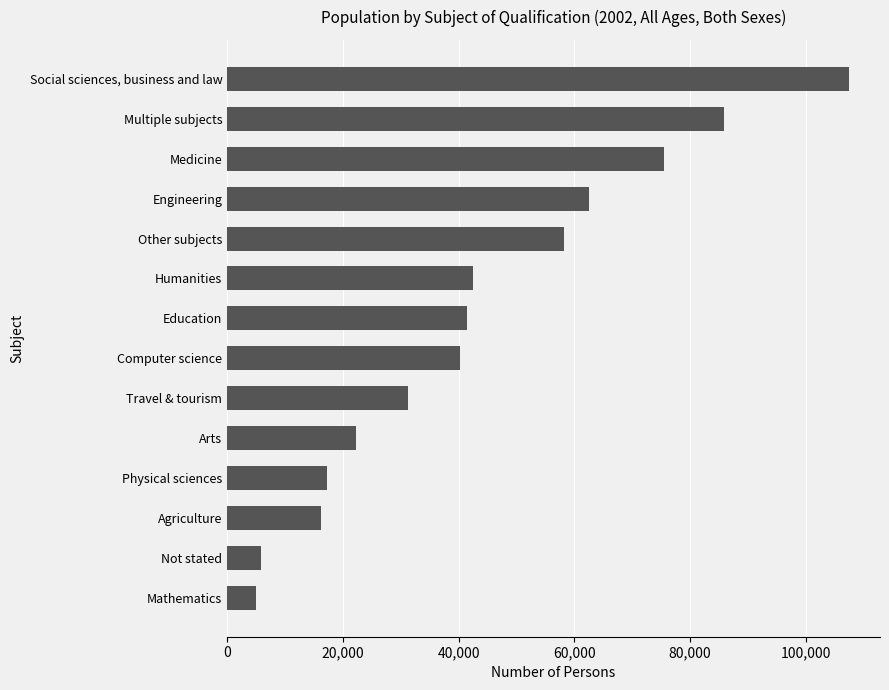

Between Not stated and Other subjects, which is larger?

Other subjects